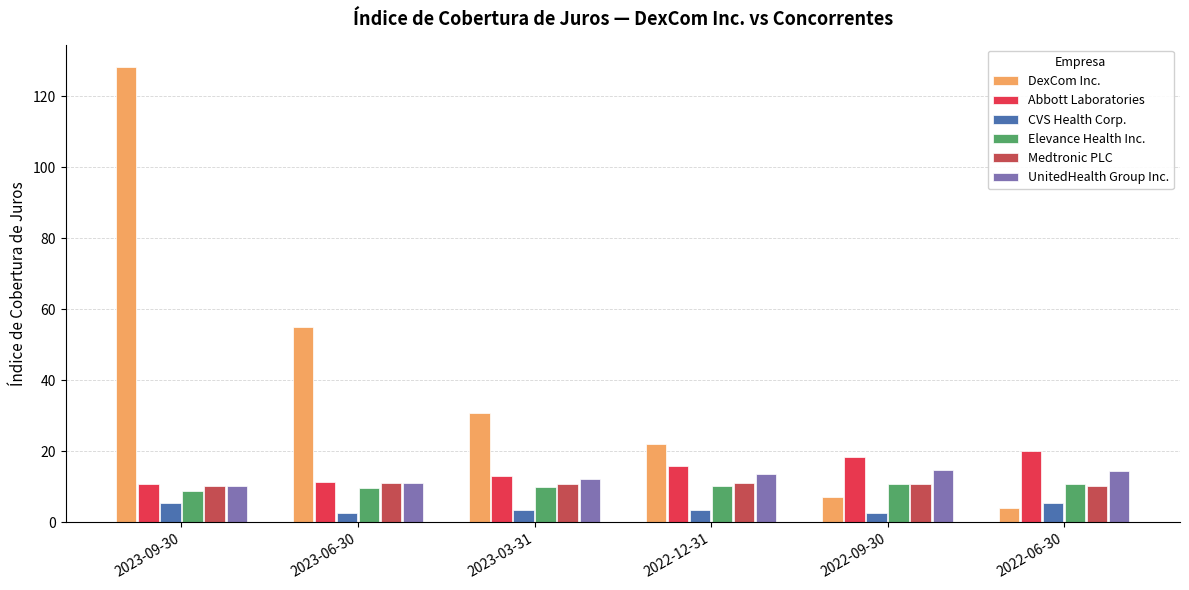

What is the total value across all series at 2022-12-31?

76.1